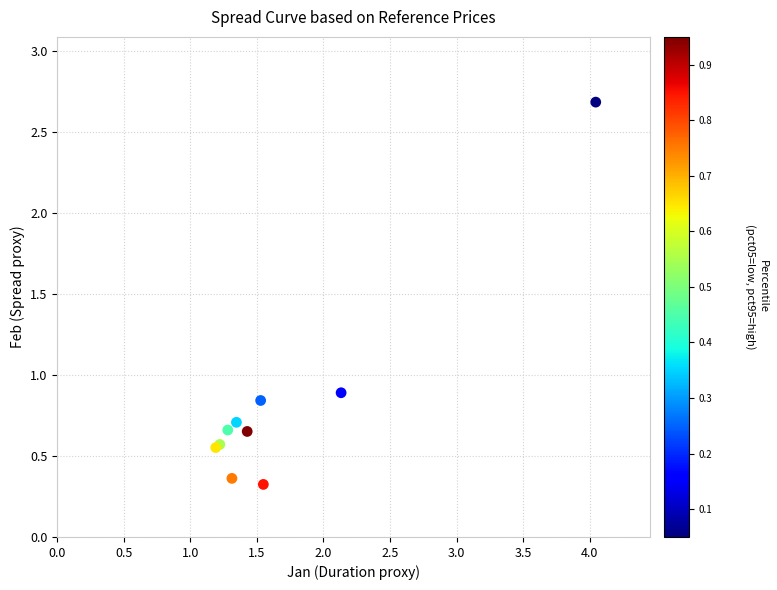

What Y value in the scatter plot is closest to 1?

0.9